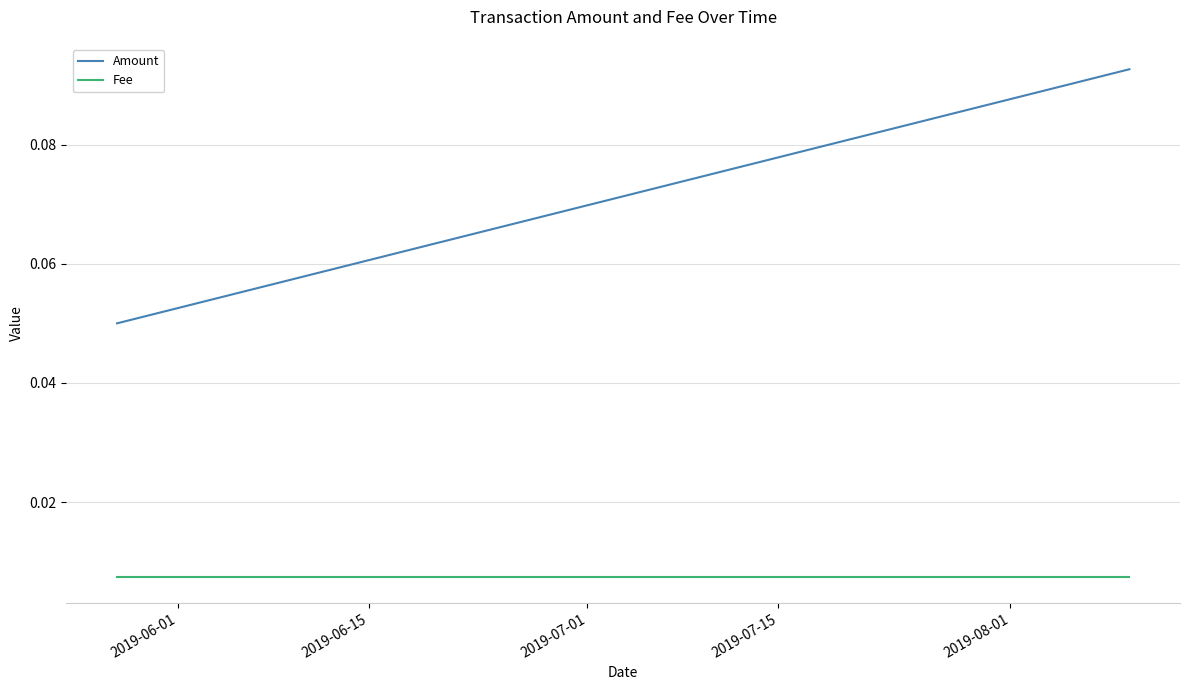

Rank the series by their average value, from highest to lowest.

Amount, Fee